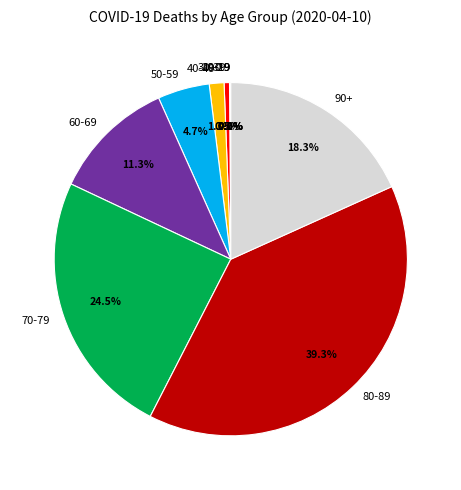

Combined, what portion of the pie is 30-39 and 40-49?

1.8%